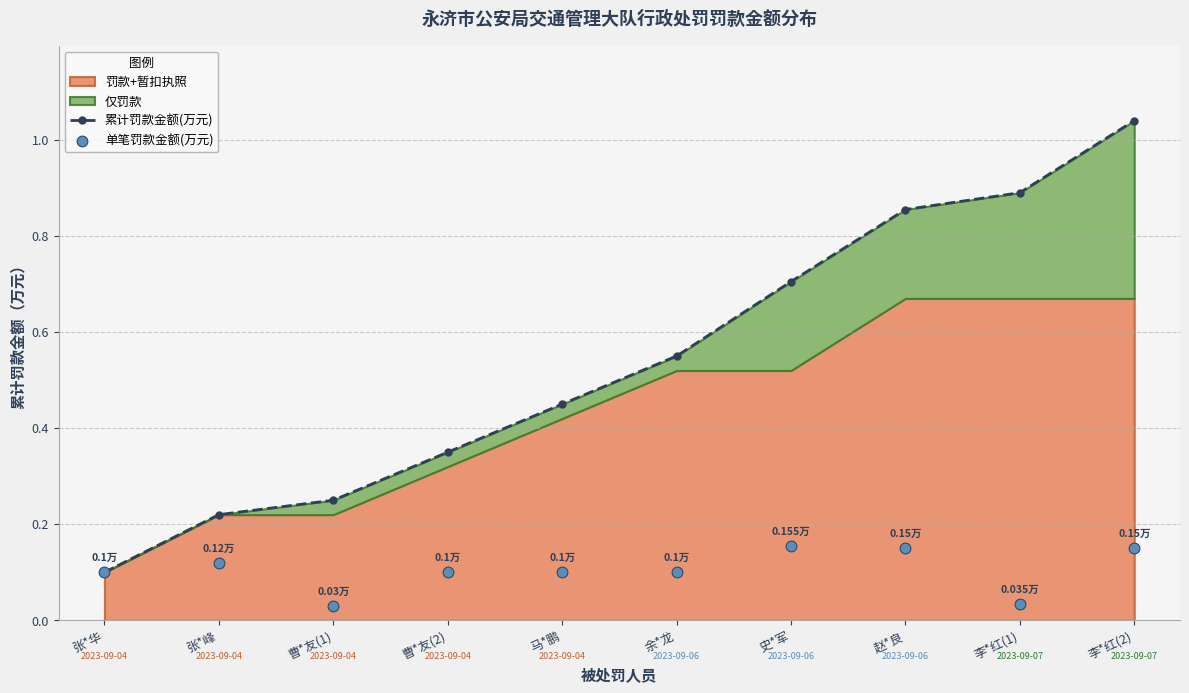

Which series has the widest spread of Y values?

累计罚款金额(万元)